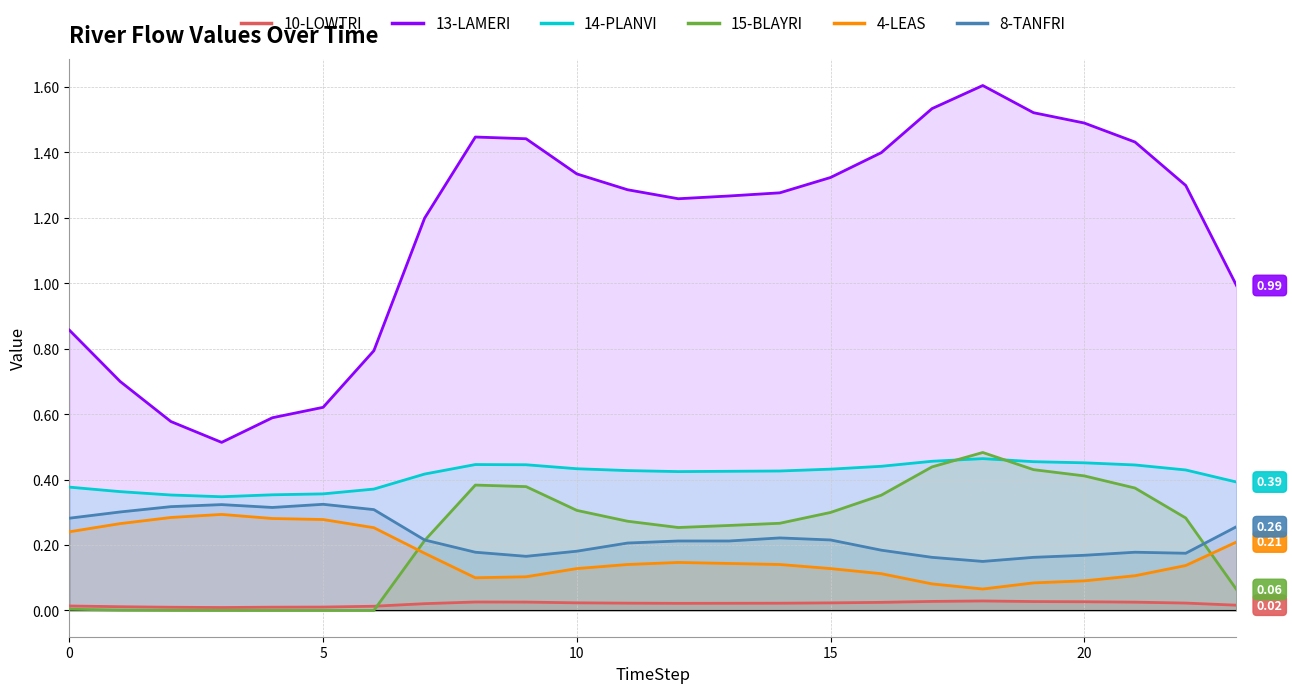

The value of 13-LAMERI at 13 is 1.3. True or false?

True